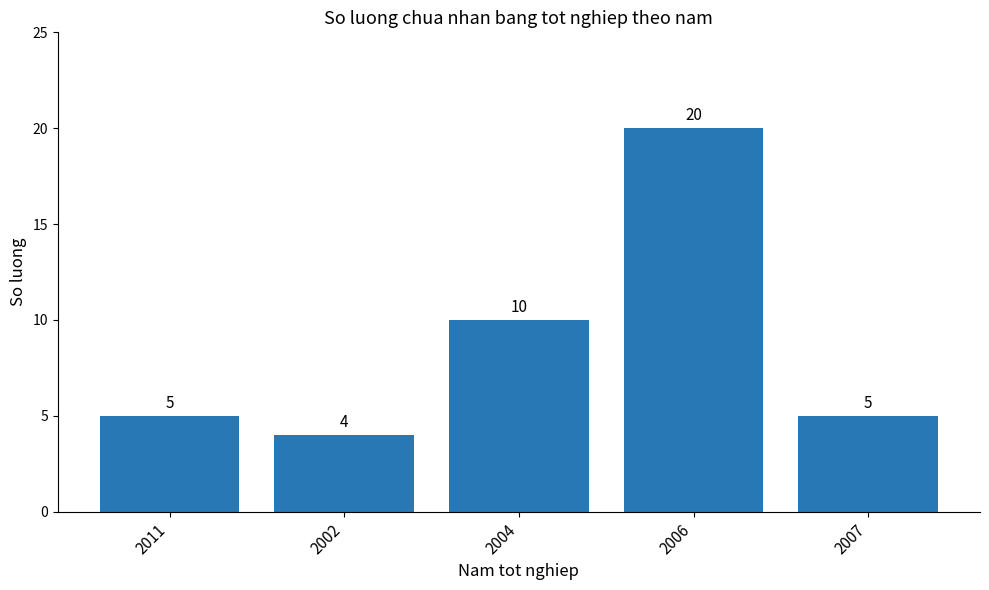

How many data points are less than 5?

1